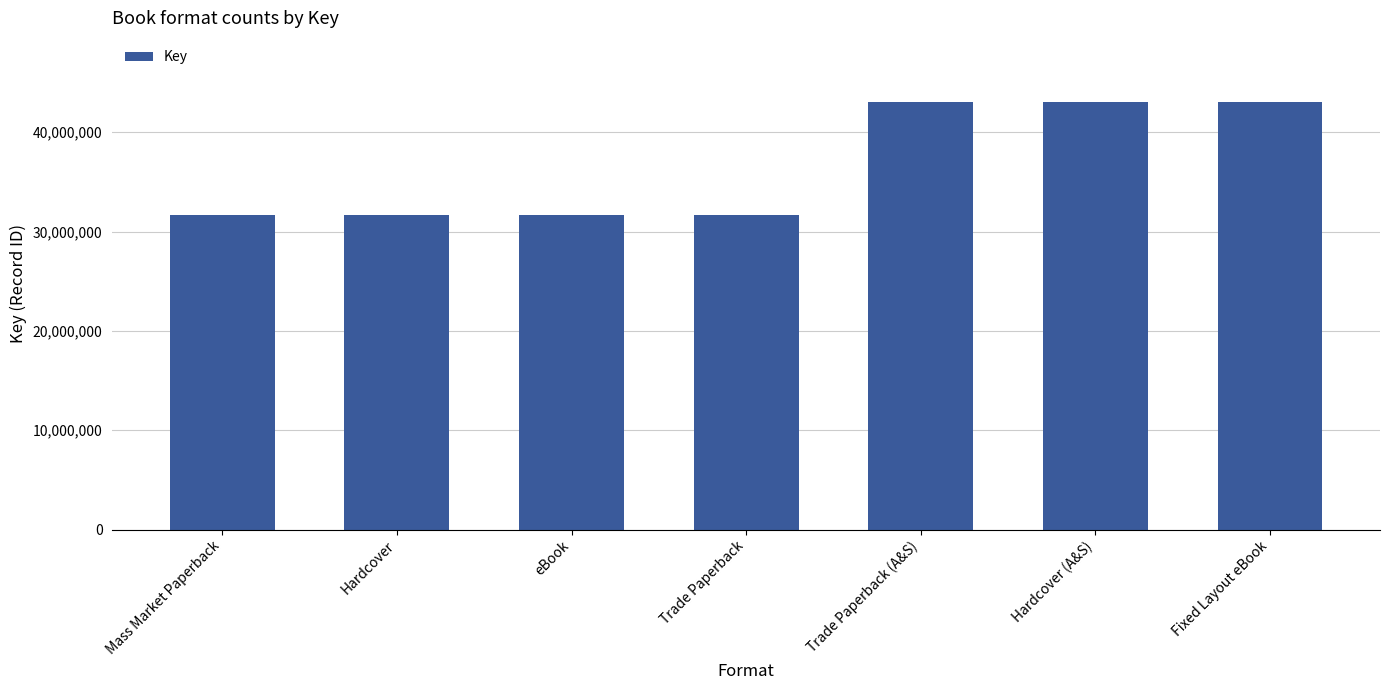

Is it true that the value at Mass Market Paperback is 31703481?

True